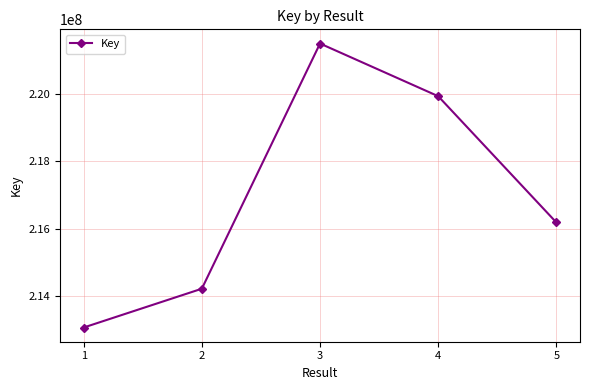

Does the chart display data point markers on the line(s)?

Yes